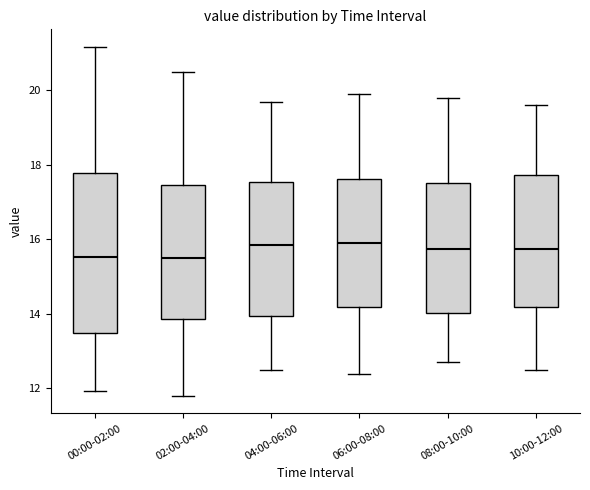

Reading left to right, transcribe this box plot: for each box, give where its median line is, the range the box spans, and where its two whiskers end, as read against the y-axis. The values are not printed on the chart, so give them approximately, as read against the axis.

00:00-02:00: median 15.6, box 13.4 to 17.8, whiskers 12.0 to 21.2
02:00-04:00: median 15.6, box 13.8 to 17.4, whiskers 11.8 to 20.6
04:00-06:00: median 15.8, box 14.0 to 17.6, whiskers 12.6 to 19.8
06:00-08:00: median 16.0, box 14.2 to 17.6, whiskers 12.4 to 20.0
08:00-10:00: median 15.8, box 14.0 to 17.6, whiskers 12.8 to 19.8
10:00-12:00: median 15.8, box 14.2 to 17.8, whiskers 12.6 to 19.6